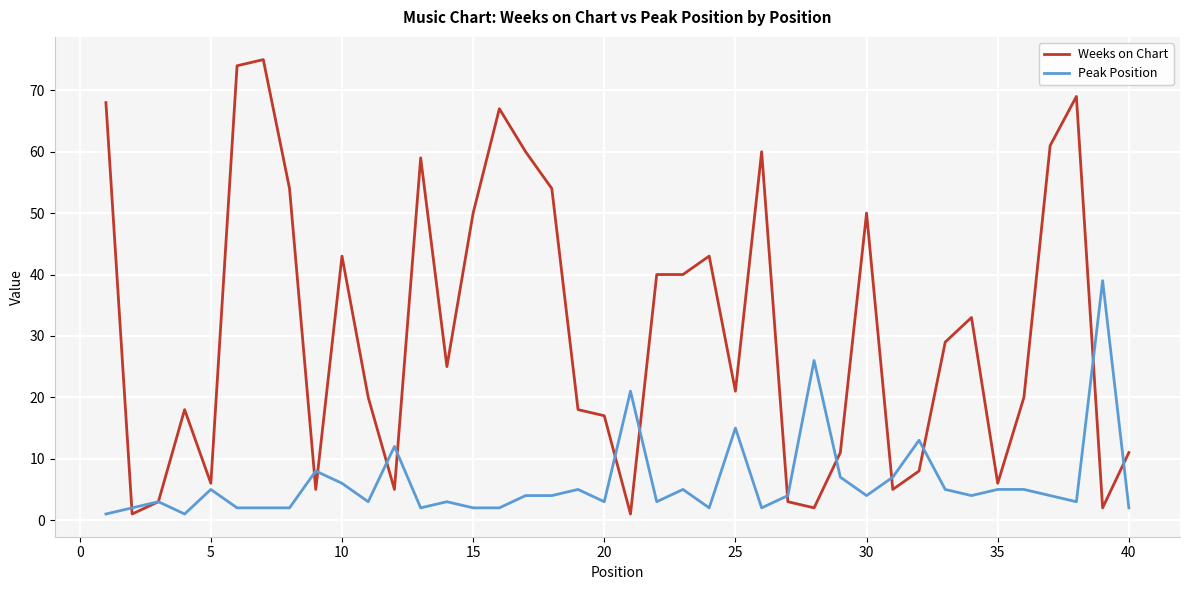

What is the difference between the maximum and minimum values in the Peak Position series?

38